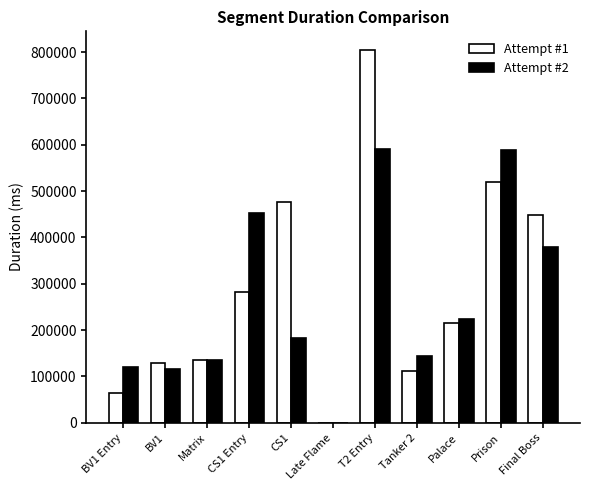

Where does the Attempt #2 series first go above 183859?

CS1 Entry